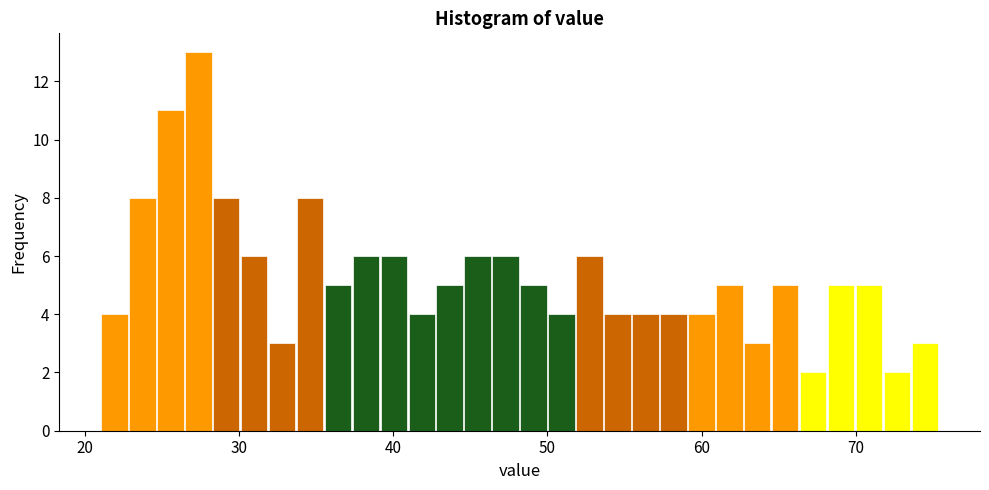

Read against the x-axis, roughly where is the centre of the tallest bar?

27